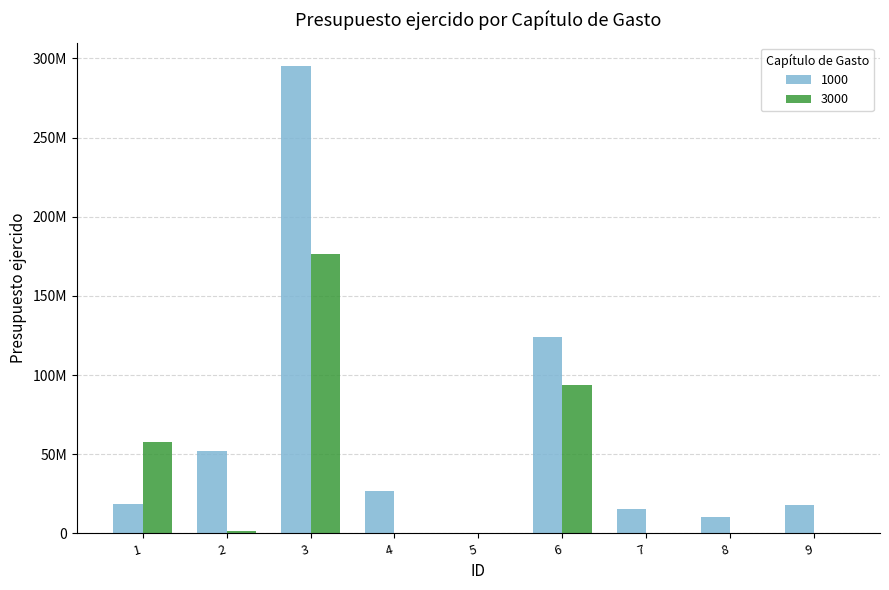

What are all the series names shown in the legend?

1000, 3000